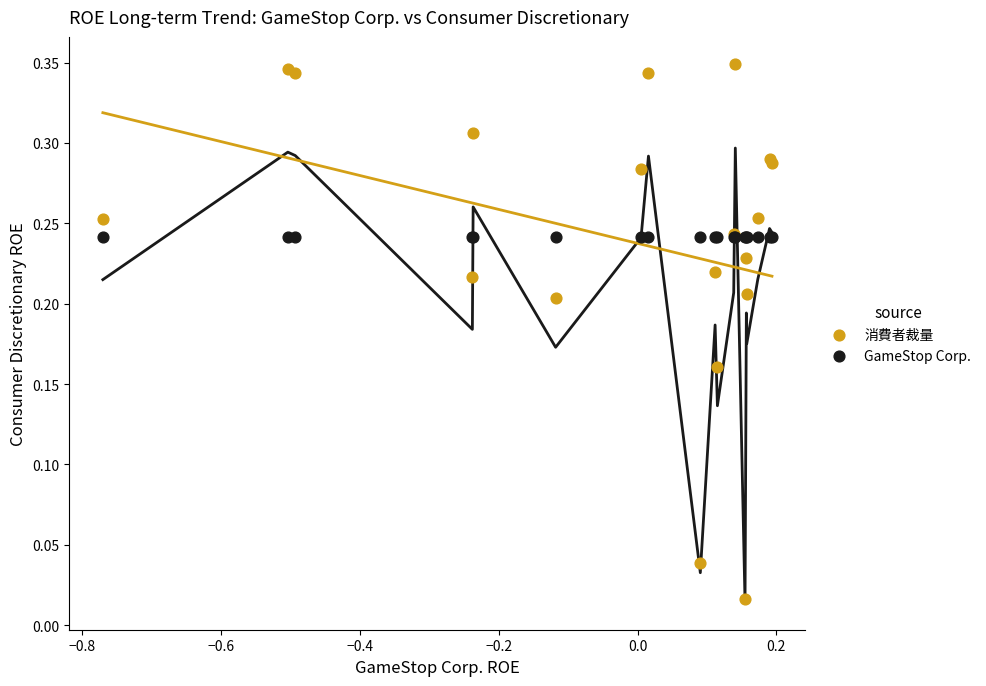

What are all the series names shown in the legend?

消費者裁量, GameStop Corp.